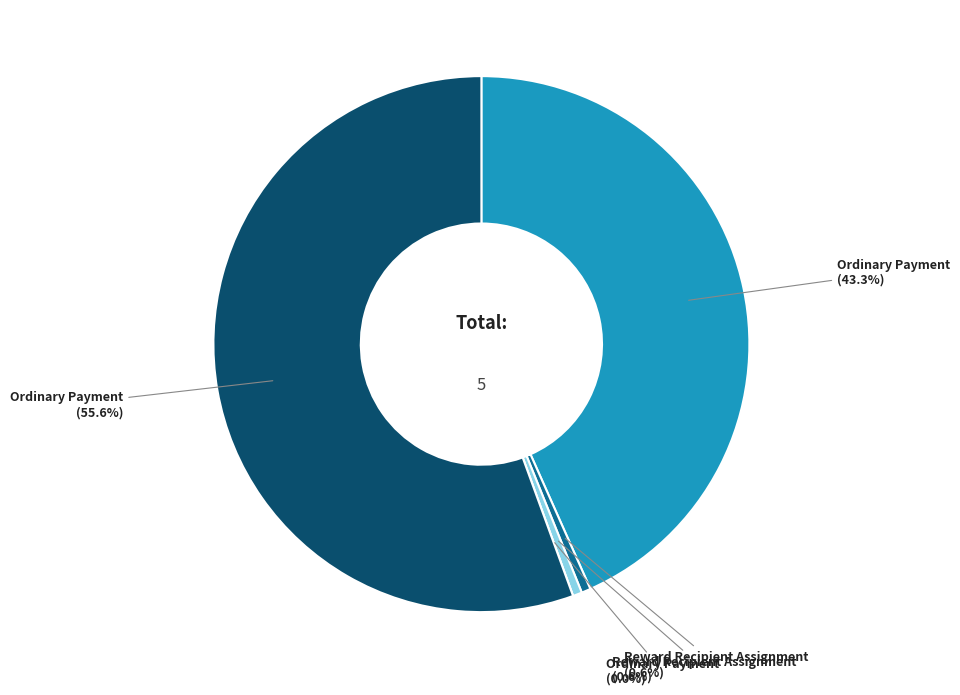

Between Reward Recipient Assignment (652024) and Ordinary Payment (652023), which is larger?

Reward Recipient Assignment (652024)